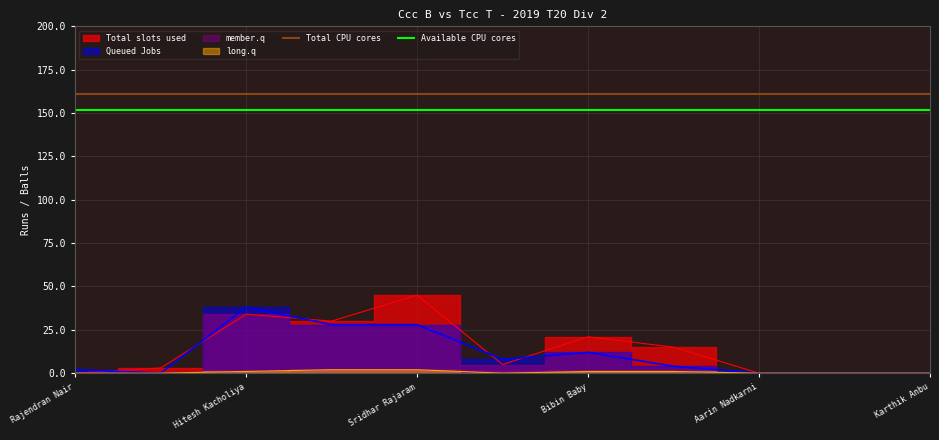

The Total CPU cores series shows 161 at Bibin Baby. True or false?

True